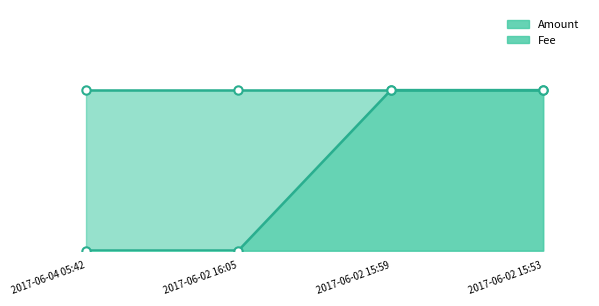

Between 2017-06-02 15:53 and 2017-06-04 05:42, which is larger?

2017-06-02 15:53